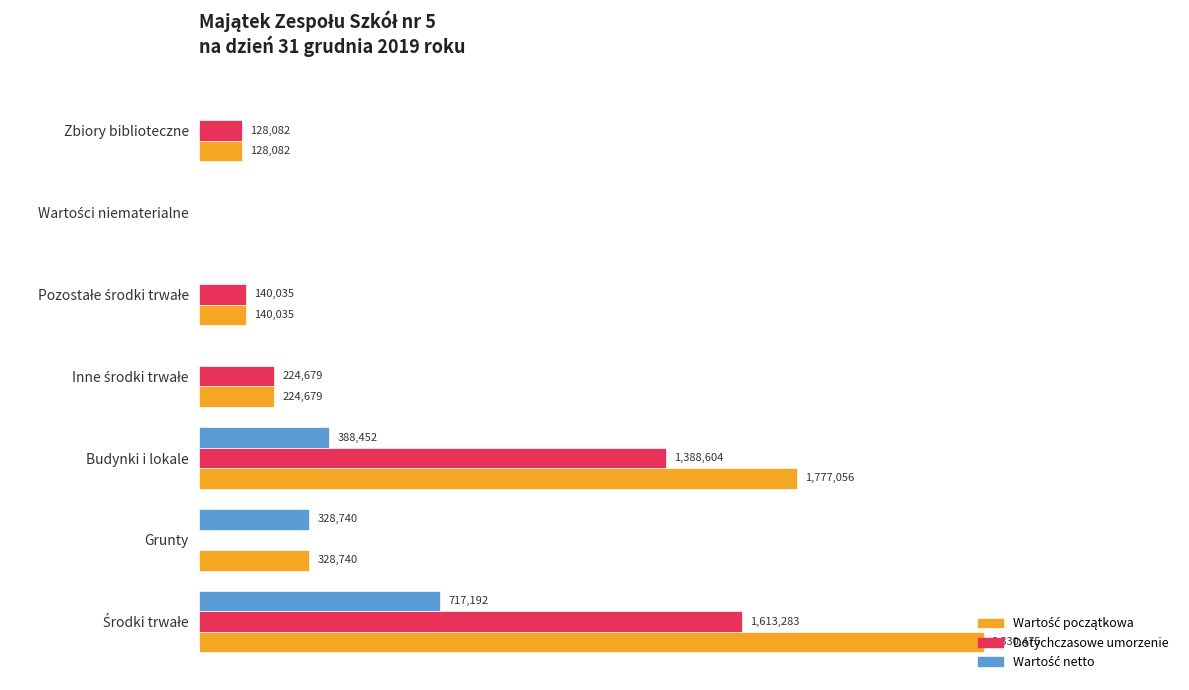

What is the value of the Wartość początkowa bar at the 1st from the left?

2330475.0